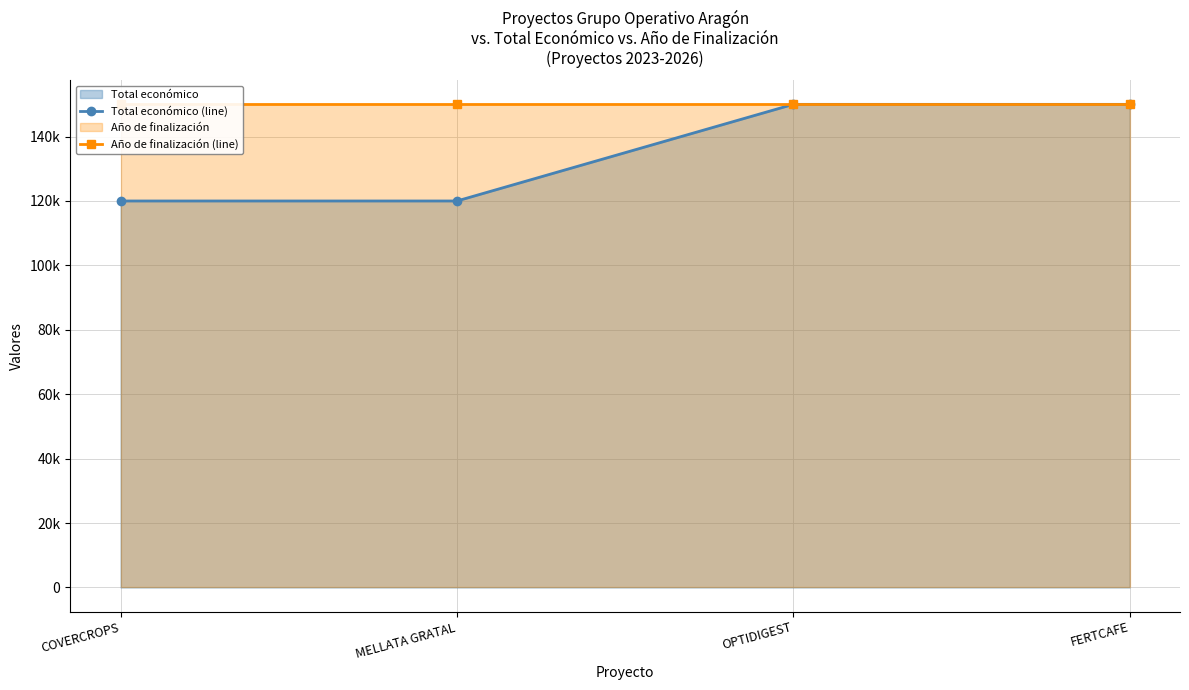

The Total económico (line) series shows 120000 at MELLATA GRATAL. True or false?

True